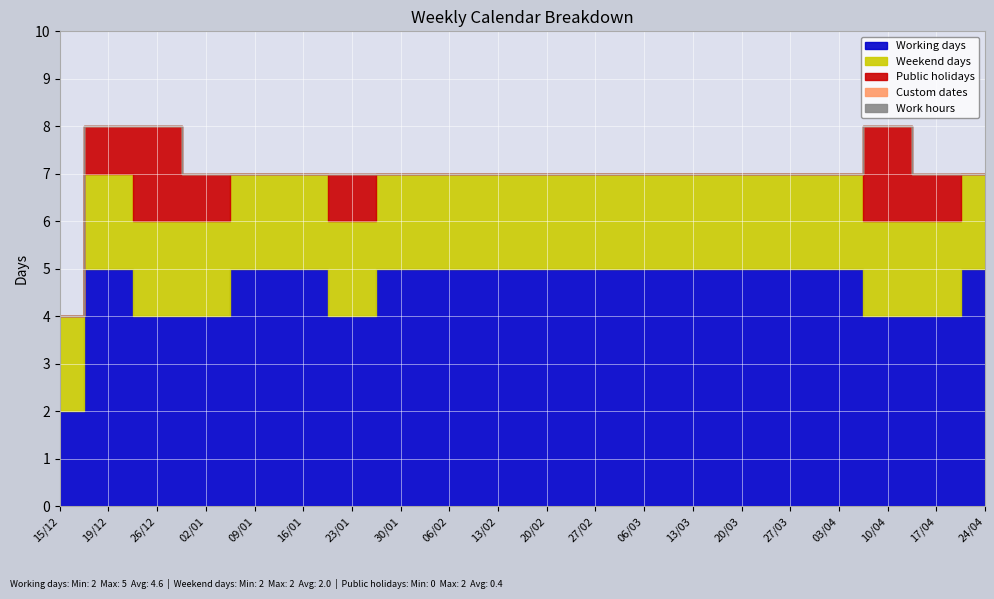

True or false: Working days and Public holidays cross at least once.

False